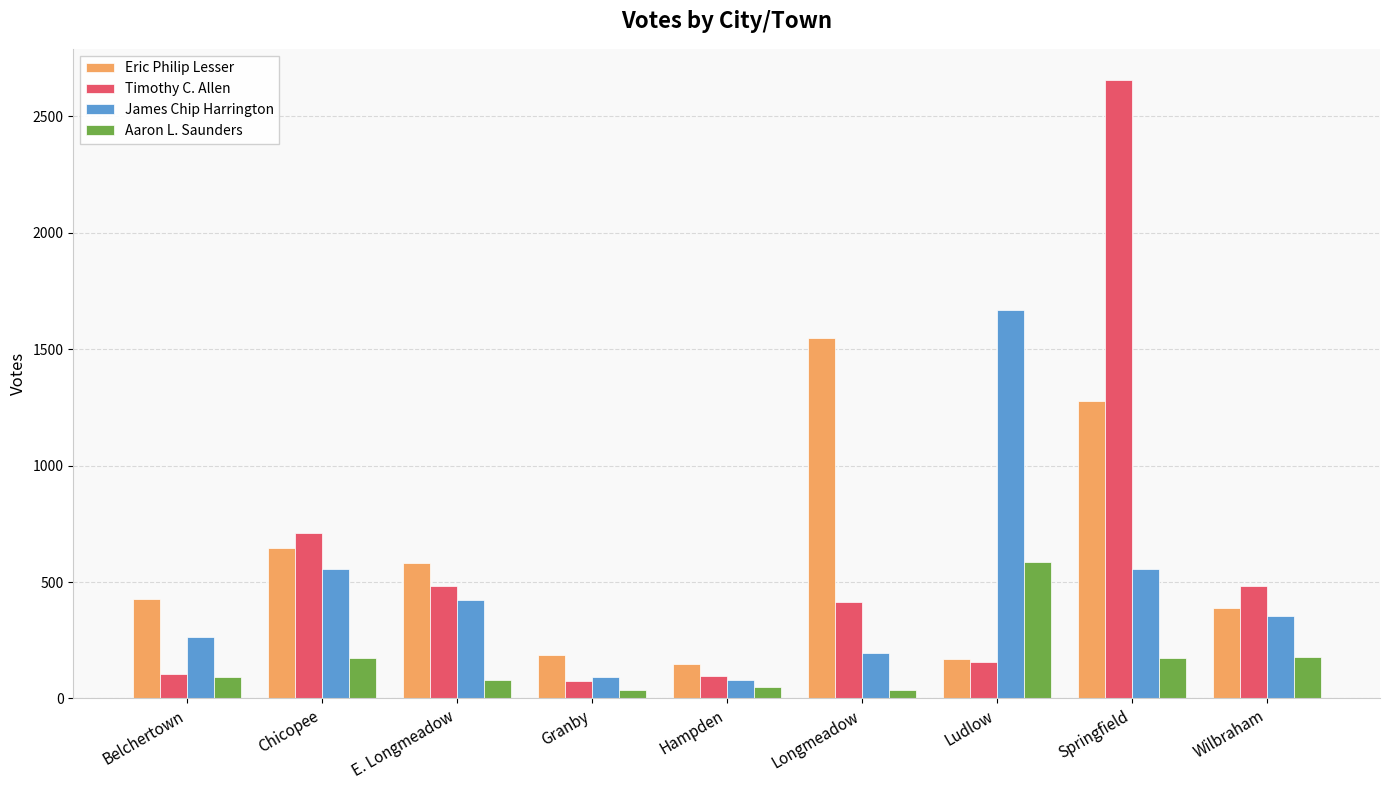

What are all the series names shown in the legend?

Eric Philip Lesser, Timothy C. Allen, James Chip Harrington, Aaron L. Saunders